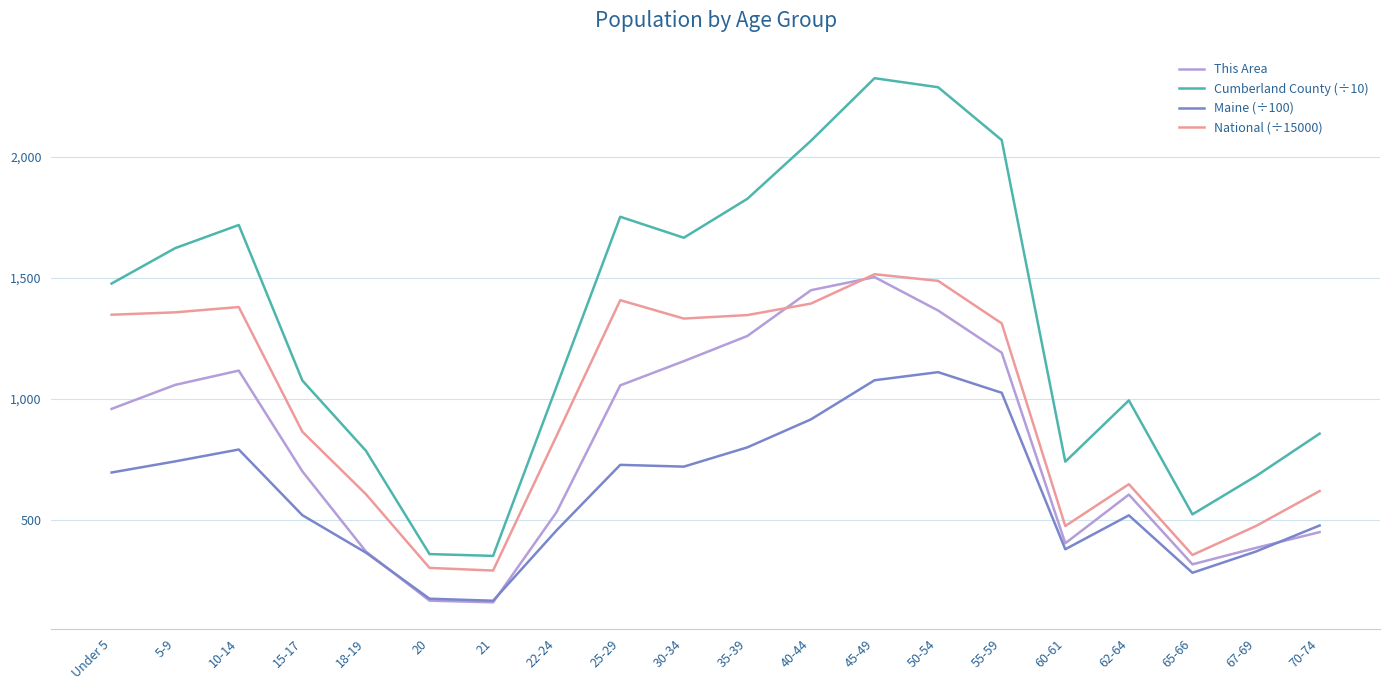

What is the average value of the Cumberland County (÷10) series?

1310.5